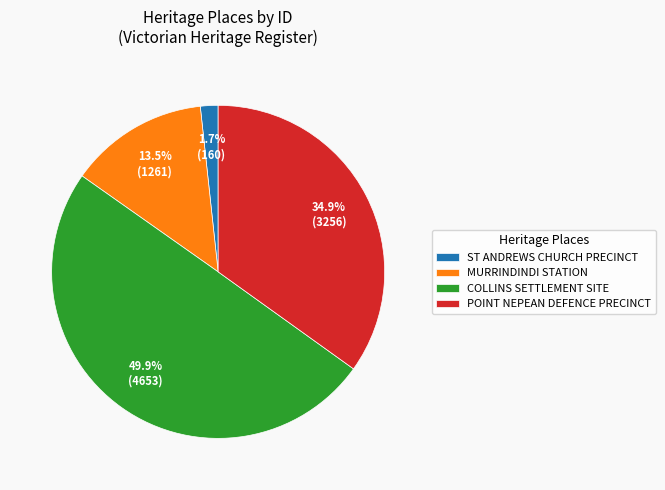

Which has a higher value, MURRINDINDI STATION or COLLINS SETTLEMENT SITE?

COLLINS SETTLEMENT SITE